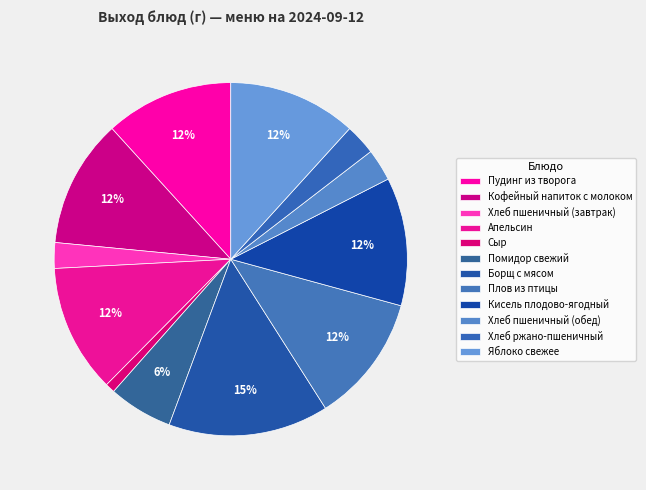

True or false: Хлеб пшеничный (обед) accounts for 3% of the total.

True